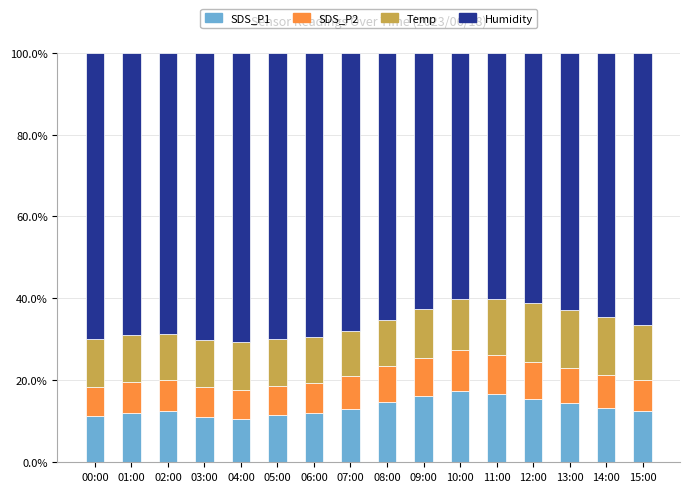

What is the total value across all series at 14:00?

100.0